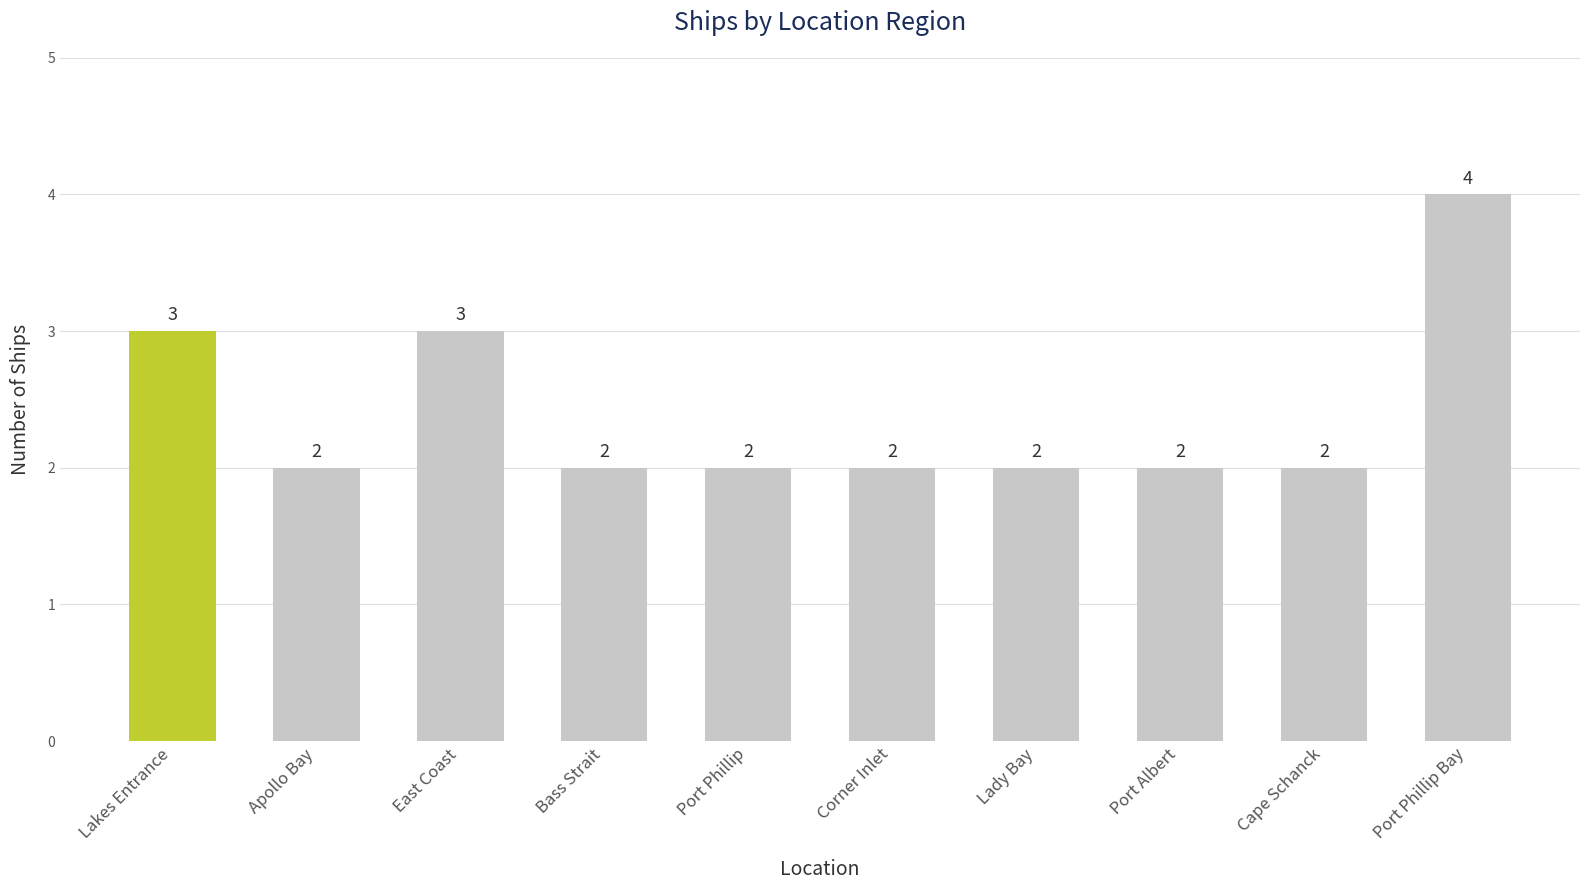

Is it true that the value at Apollo Bay is 2?

True